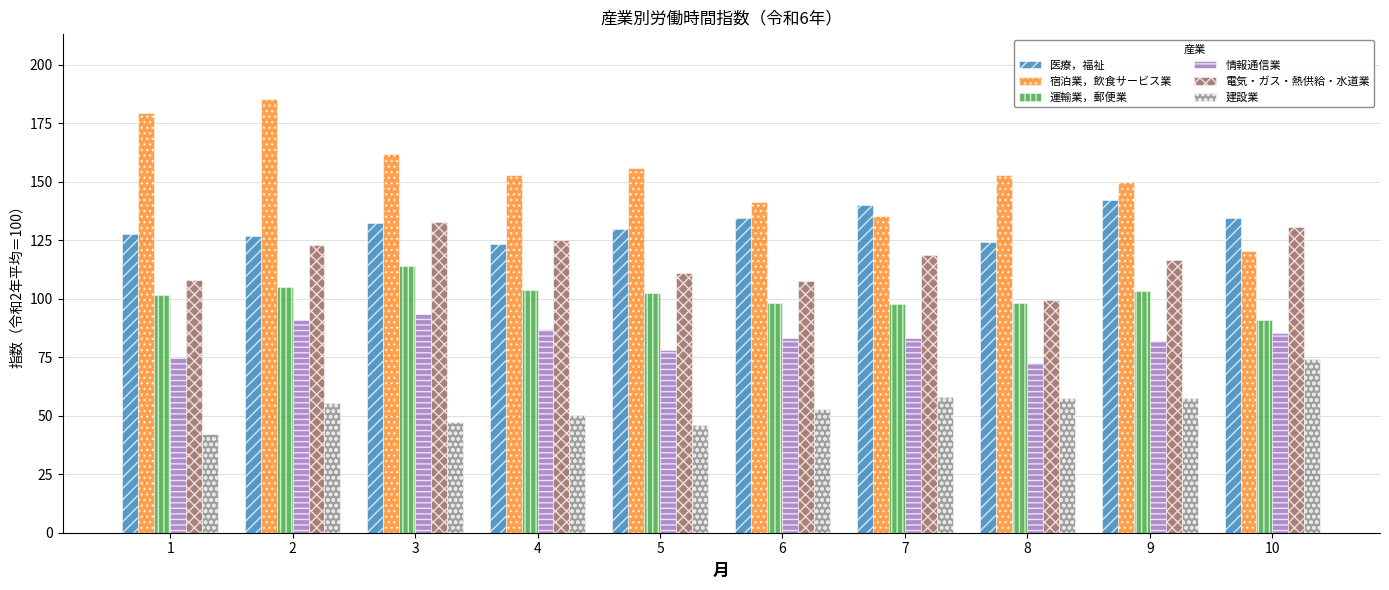

How many bars are there in total?

60